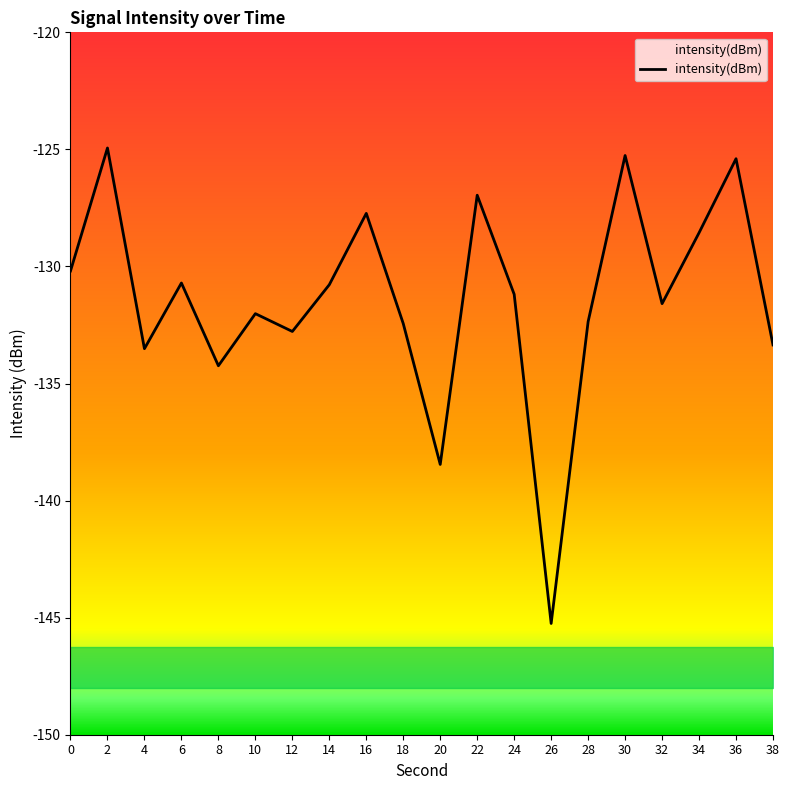

Is this an area chart (filled region under the line)?

No